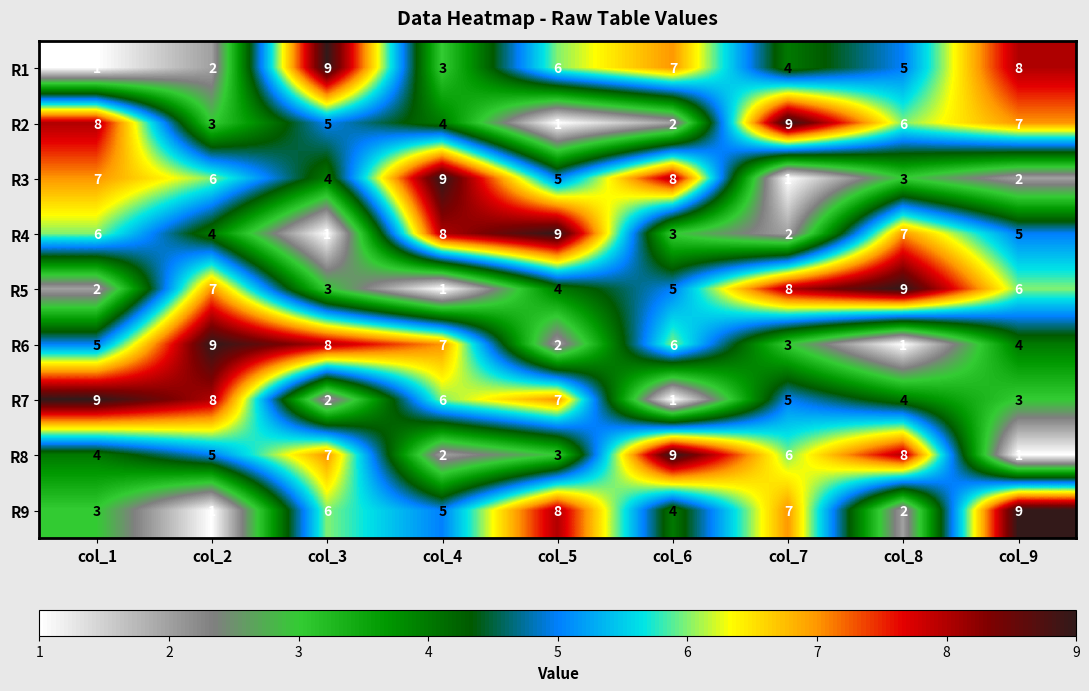

What is the total value across all series at col_8?

45